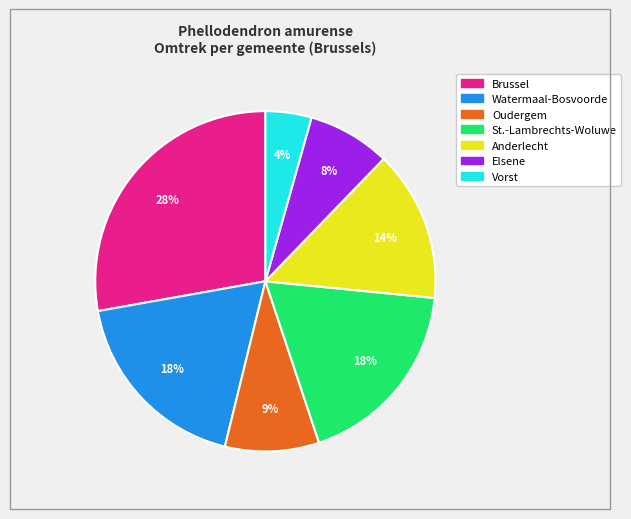

Does any single category account for the majority?

No